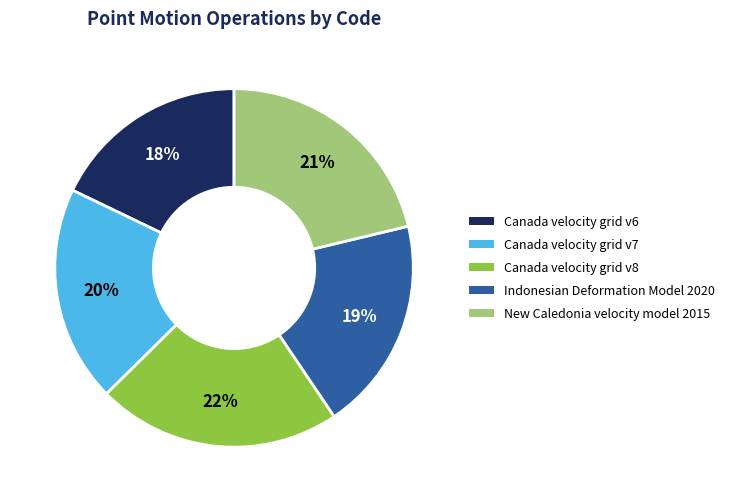

Which slice is the smallest?

Canada velocity grid v6